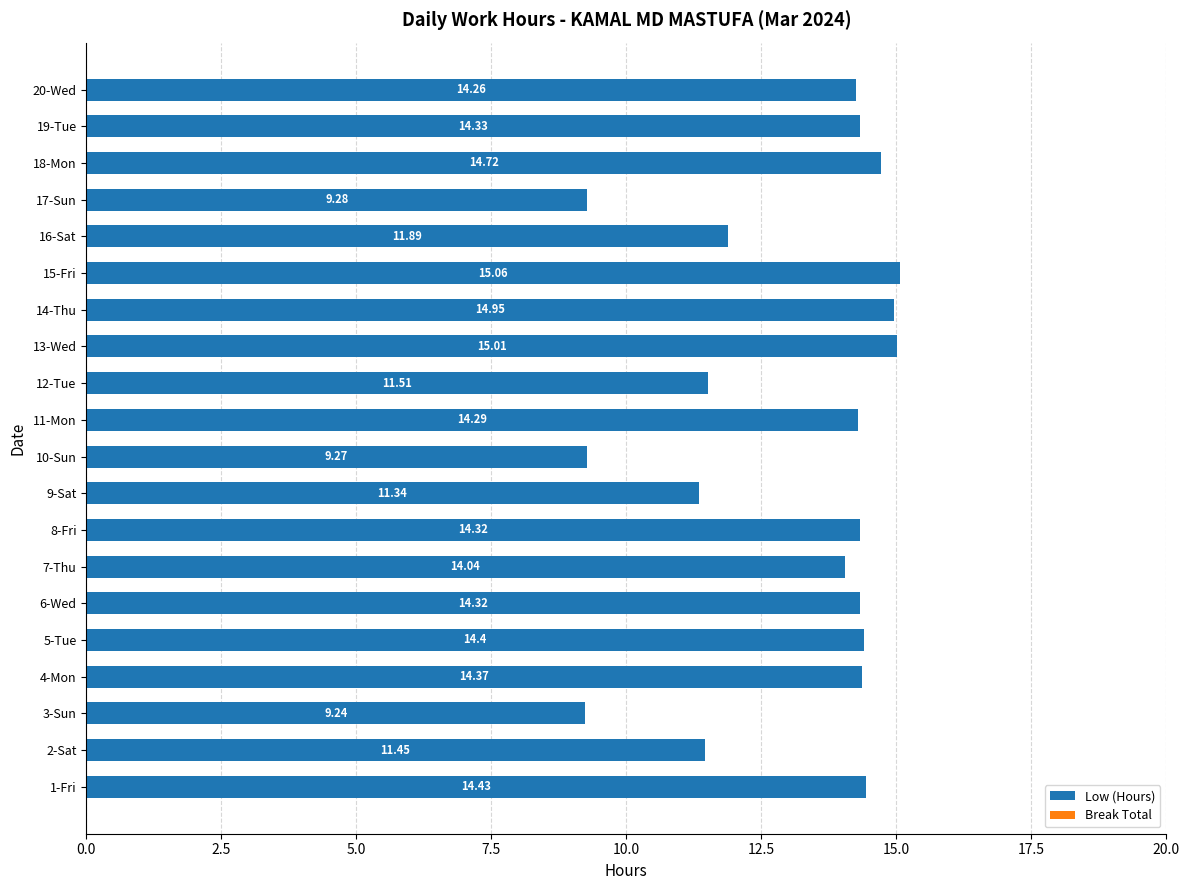

What is the difference between the values at 17-Sun and 16-Sat?

2.6